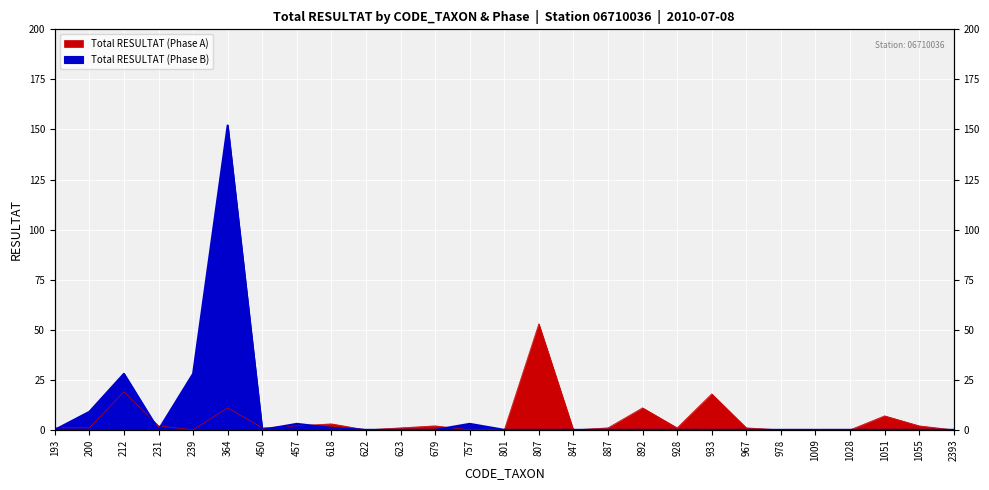

Reading left to right, extract all data points from this chart.

Total RESULTAT (Phase A): 193=1	200=1	212=19	231=2	239=0	364=11	450=1	457=2	618=3	622=0	623=1	679=2	757=0	801=0	807=53	847=0	887=1	892=11	928=1	933=18	967=1	978=0	1009=0	1028=0	1051=7	1055=2	2393=0
Total RESULTAT (Phase B): 193=0	200=9	212=28	231=0	239=28	364=152	450=0	457=3	618=1	622=0	623=0	679=0	757=3	801=0	807=0	847=0	887=0	892=0	928=0	933=0	967=0	978=0	1009=0	1028=0	1051=0	1055=0	2393=0